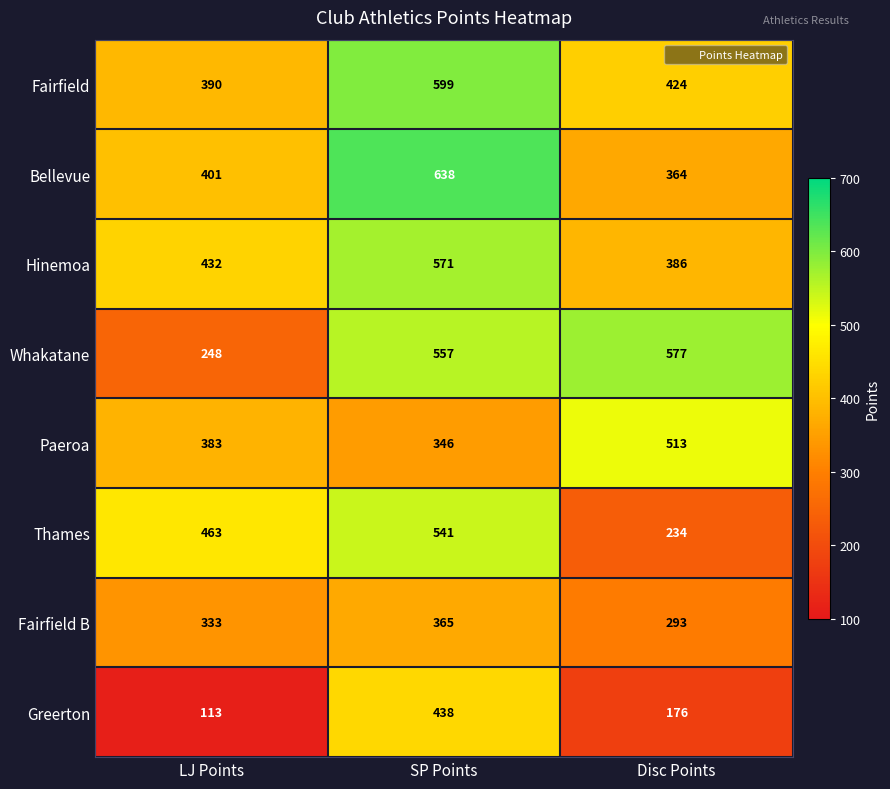

Is the value of Thames at Disc Points greater than the value of Fairfield B at SP Points?

No